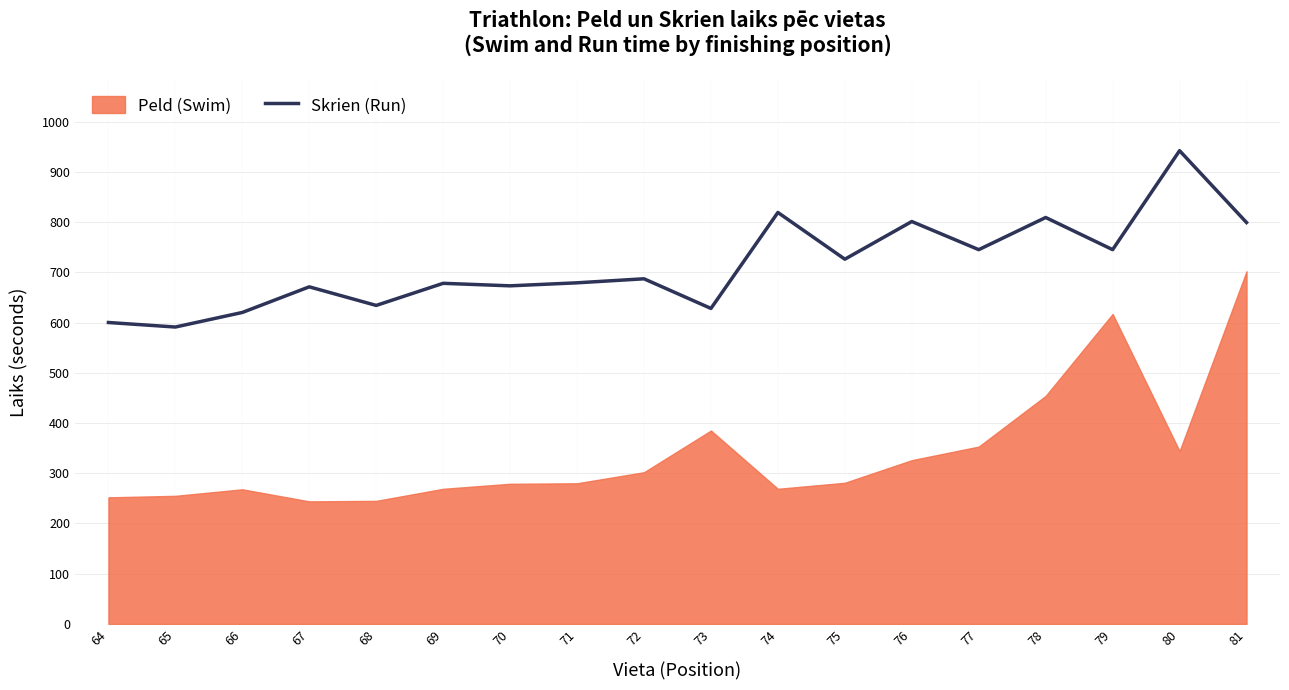

How many data points are above 687?

8